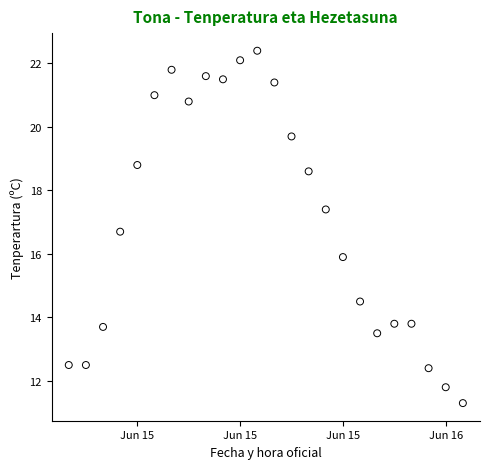

What is the range of X values (max minus min)?

1.0